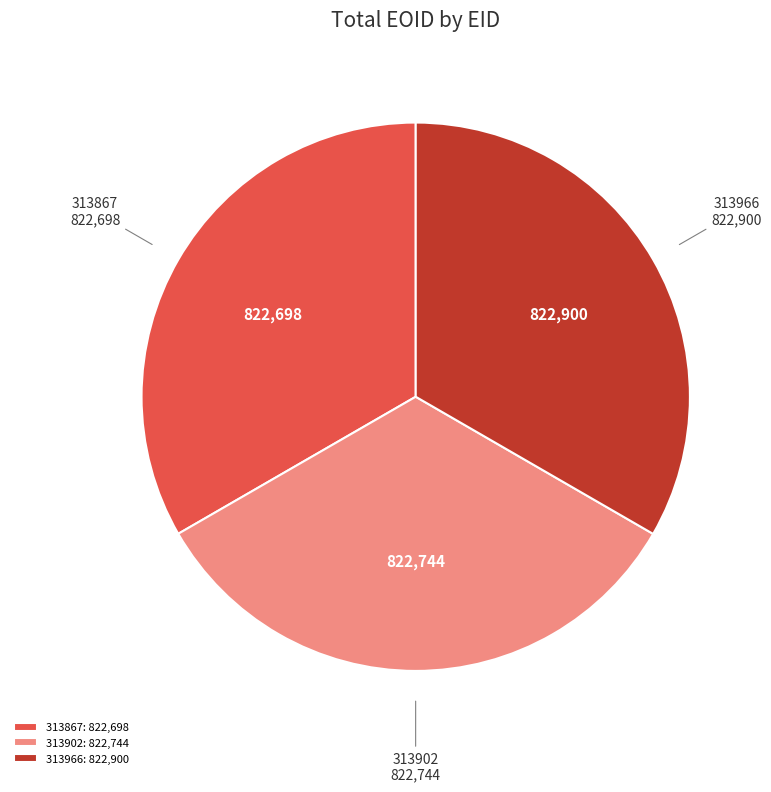

Is it true that 313966 is 19% of the pie?

False